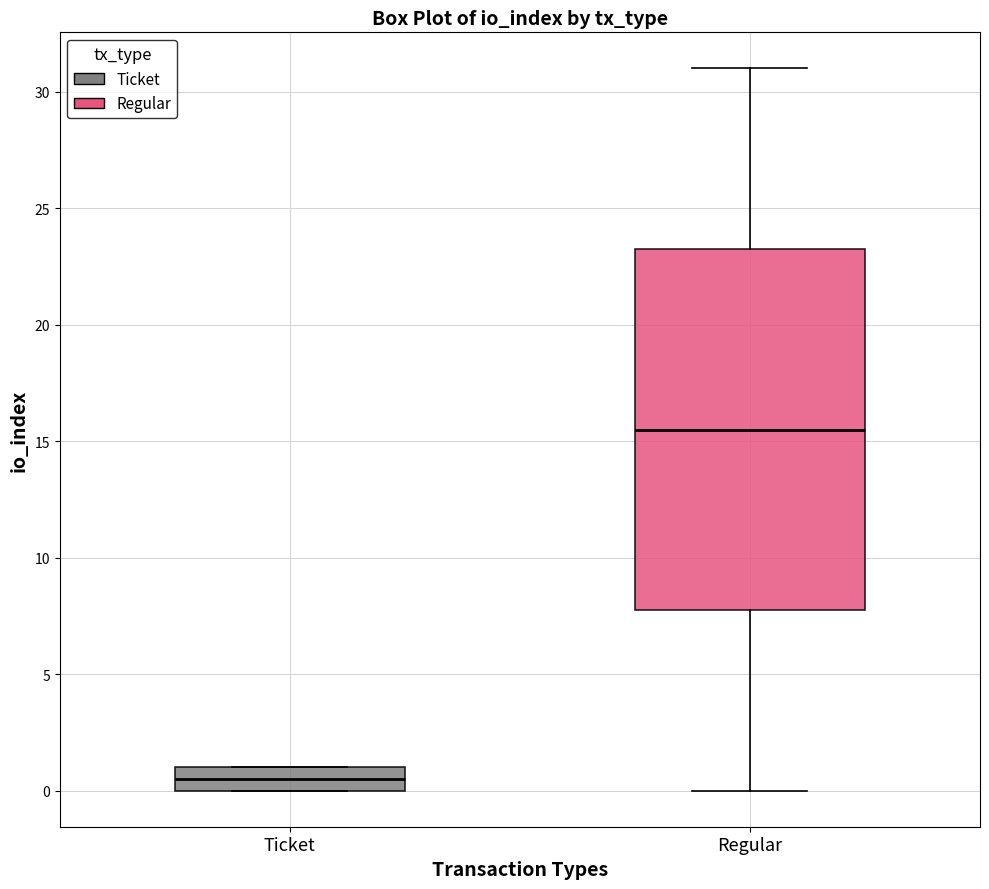

Reading left to right, read every box against the y-axis: the position of its median line, the range the box covers, and the ends of its whiskers. The values are not printed on the chart, so give them approximately, as read against the axis.

Ticket: median 0.5, box 0.0 to 1.0, whiskers 0.0 to 1.0
Regular: median 15.5, box 8.0 to 23.5, whiskers 0.0 to 31.0